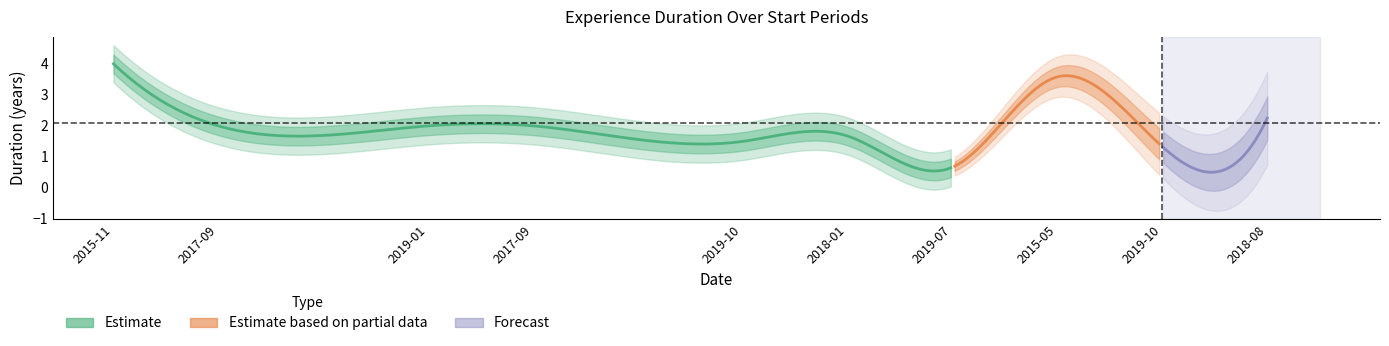

Rank the categories by value from lowest to highest.

2019-07, 2019-10, 2019-10, 2018-01, 2017-09, 2019-01, 2017-09, 2018-08, 2015-05, 2015-11